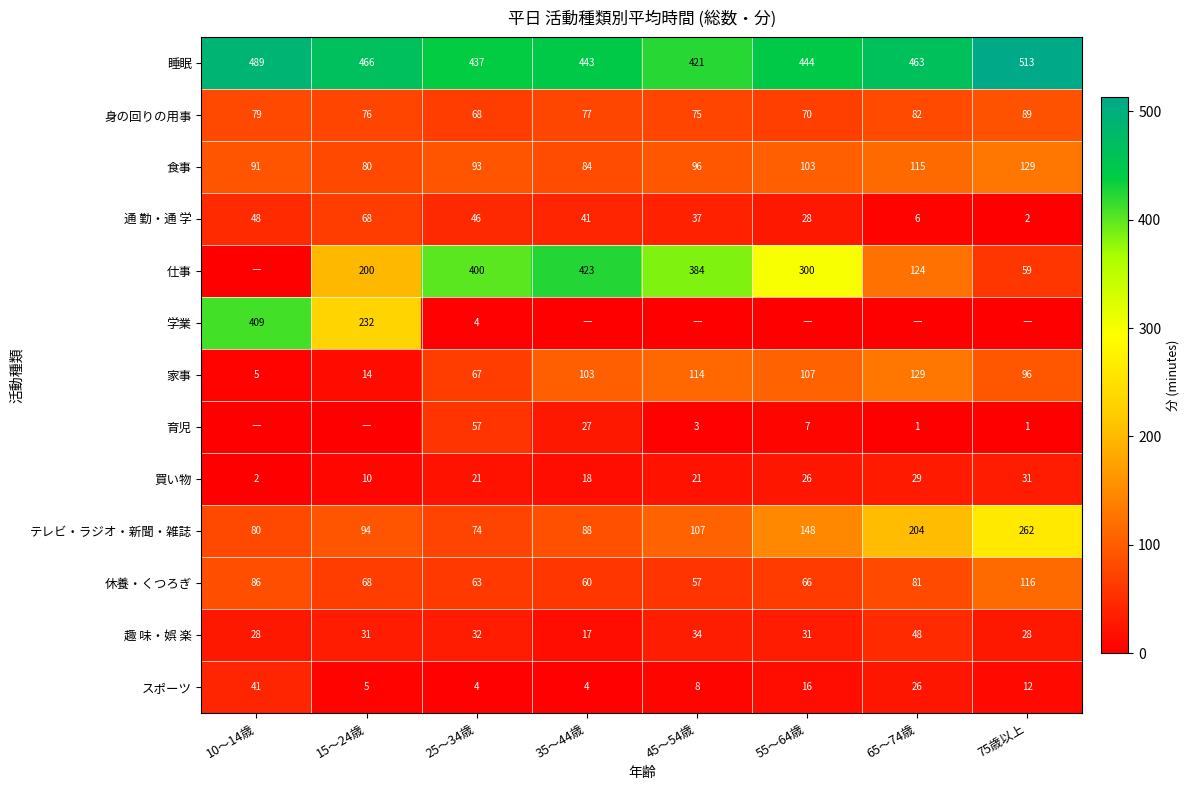

At which category is the sum across all series the highest?

35～44歳